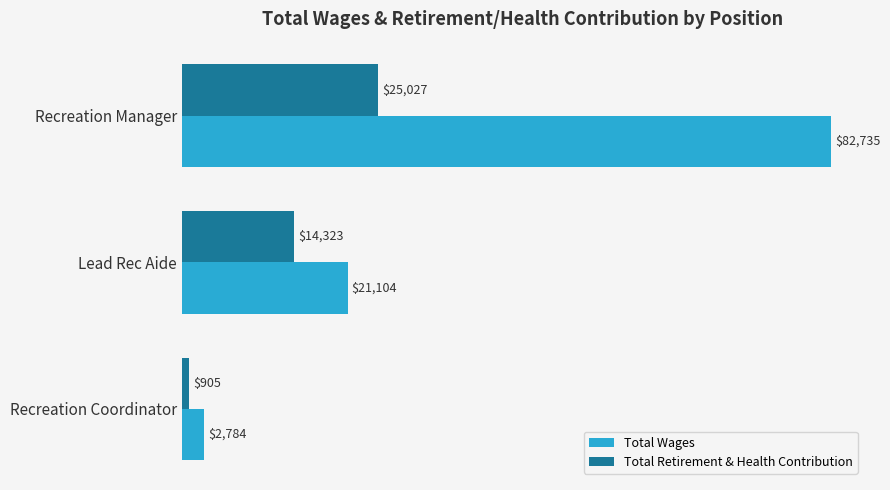

List the series in order of their peak value, highest first.

Total Wages, Total Retirement & Health Contribution